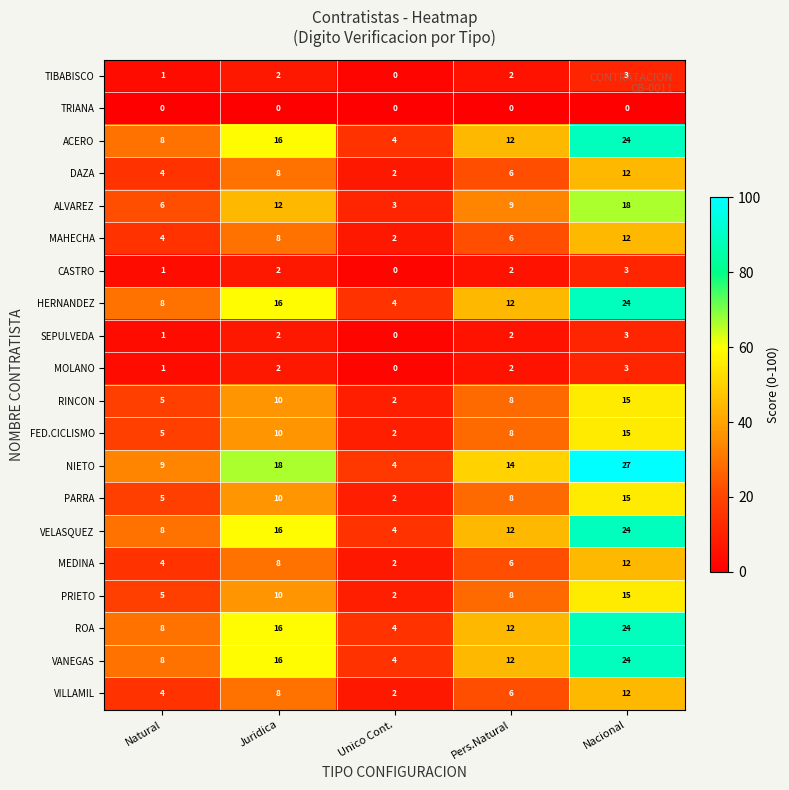

Rank the categories by ROA value from lowest to highest.

Unico Cont., Natural, Pers.Natural, Juridica, Nacional